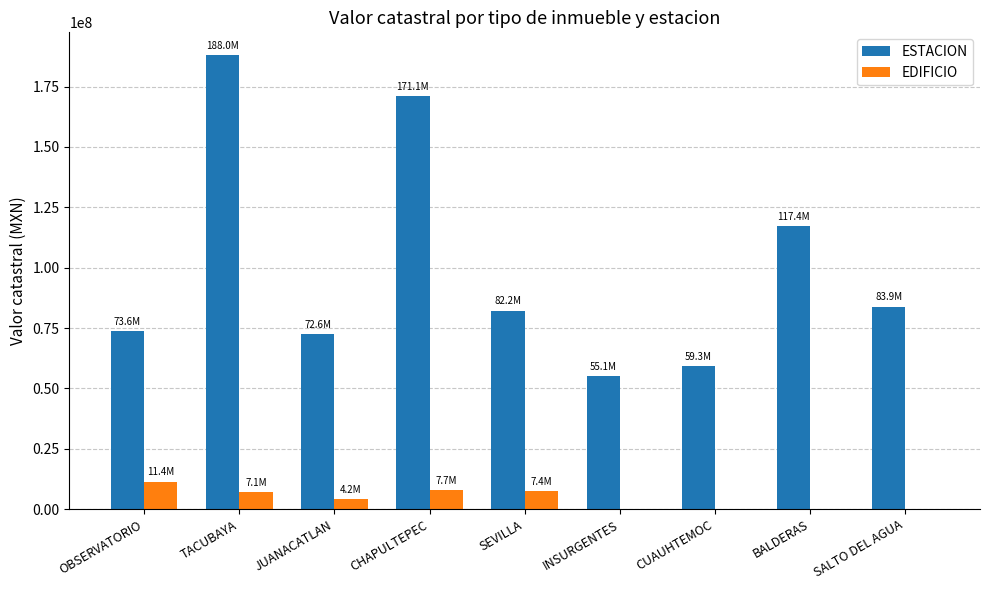

How many values in the ESTACION series exceed 82206539?

5